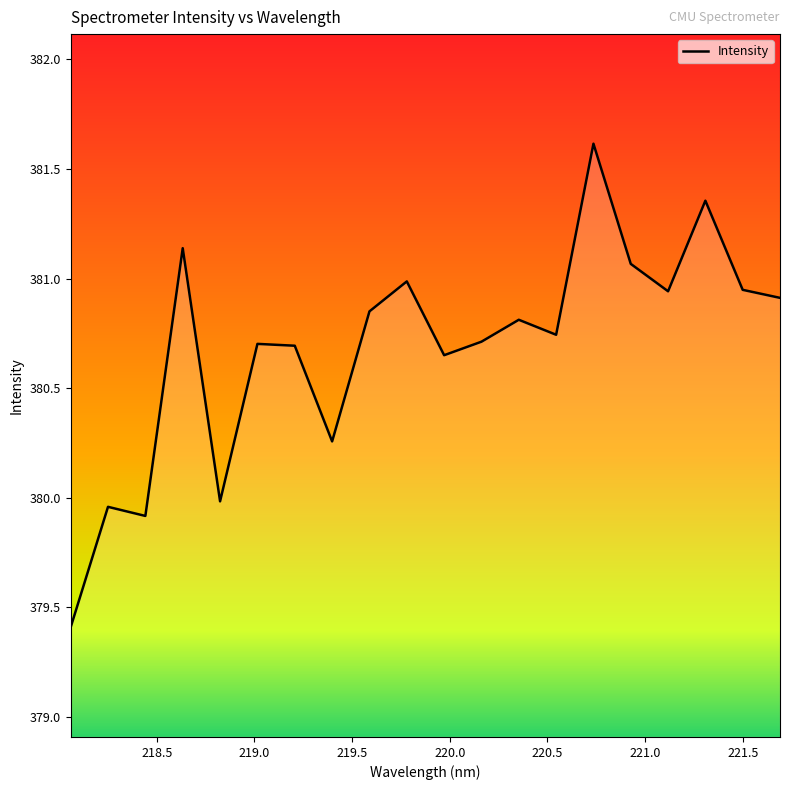

What is the smallest value displayed?

379.4